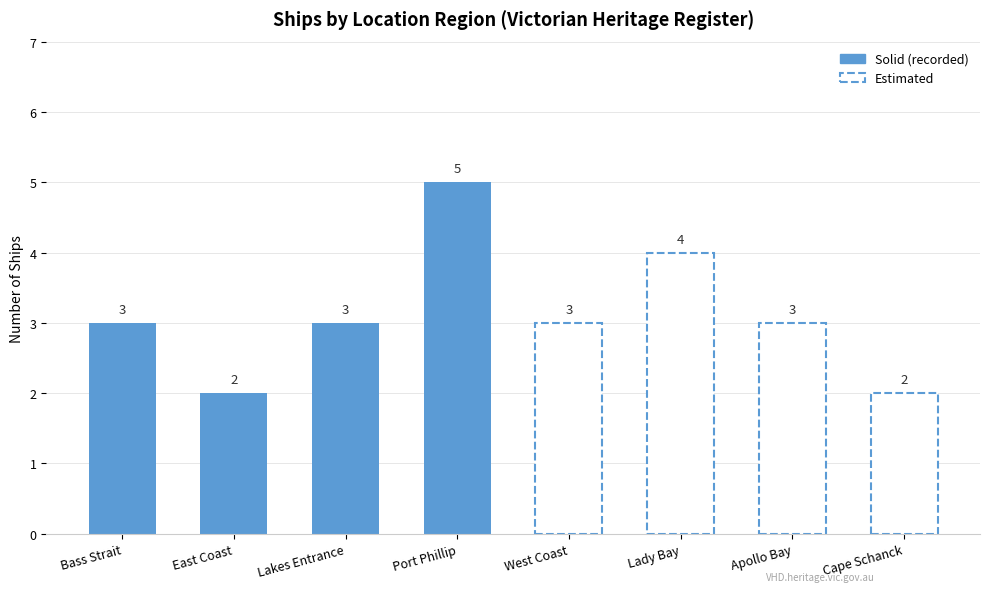

What is the average value?

3